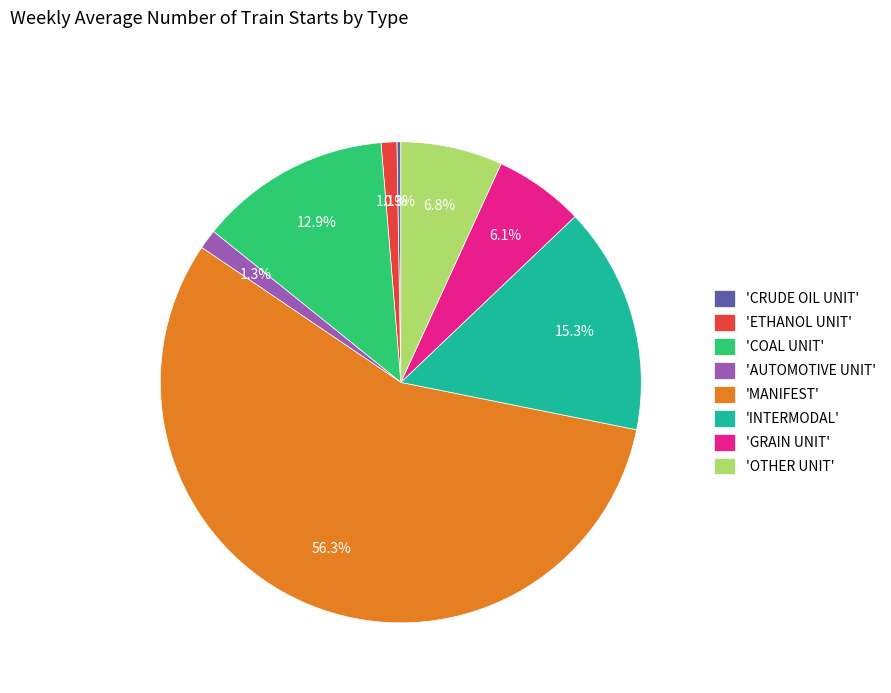

Combined, what portion of the pie is 'OTHER UNIT' and 'INTERMODAL'?

22.1%